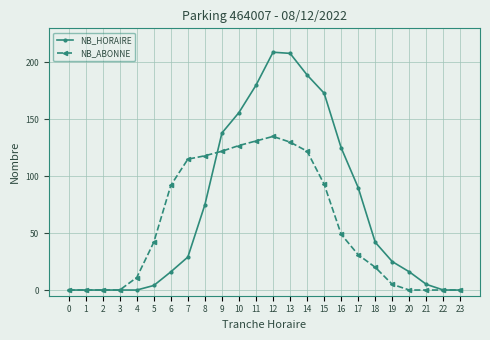

Which series has the largest total across all categories?

NB_HORAIRE